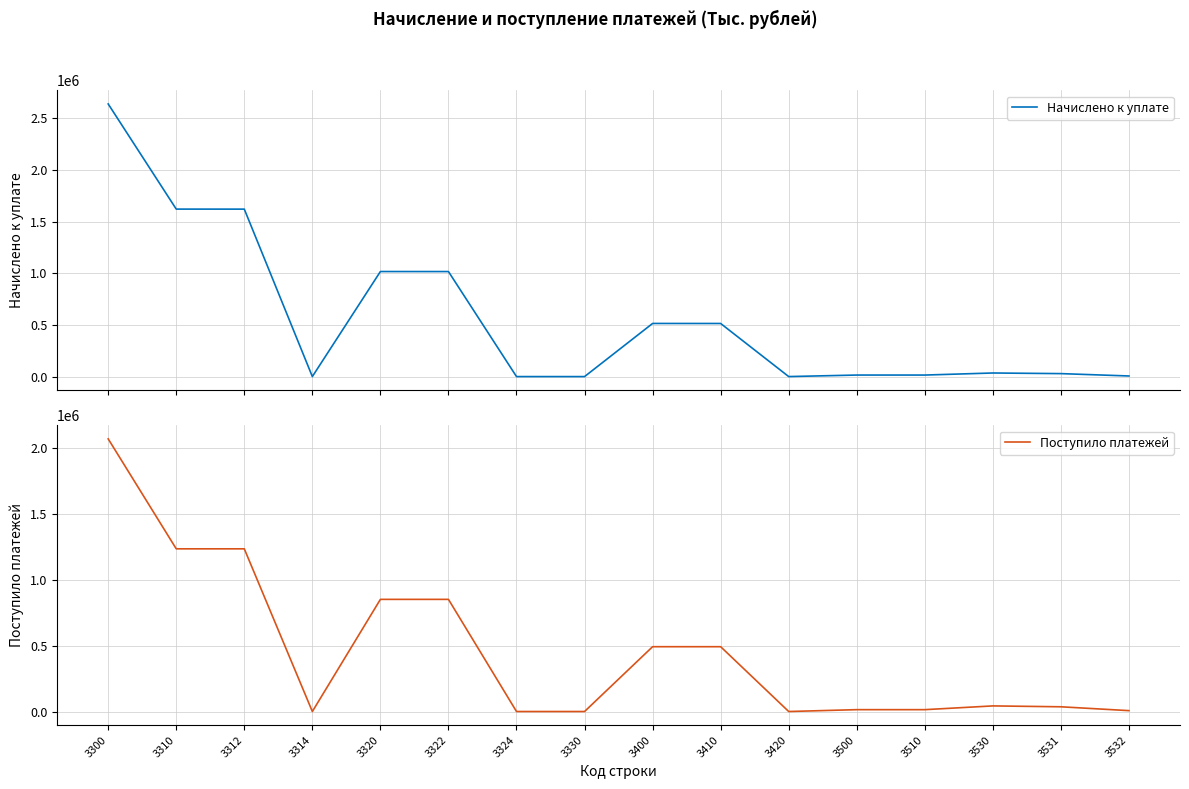

How many interior local peaks does the Начислено к уплате series have?

4